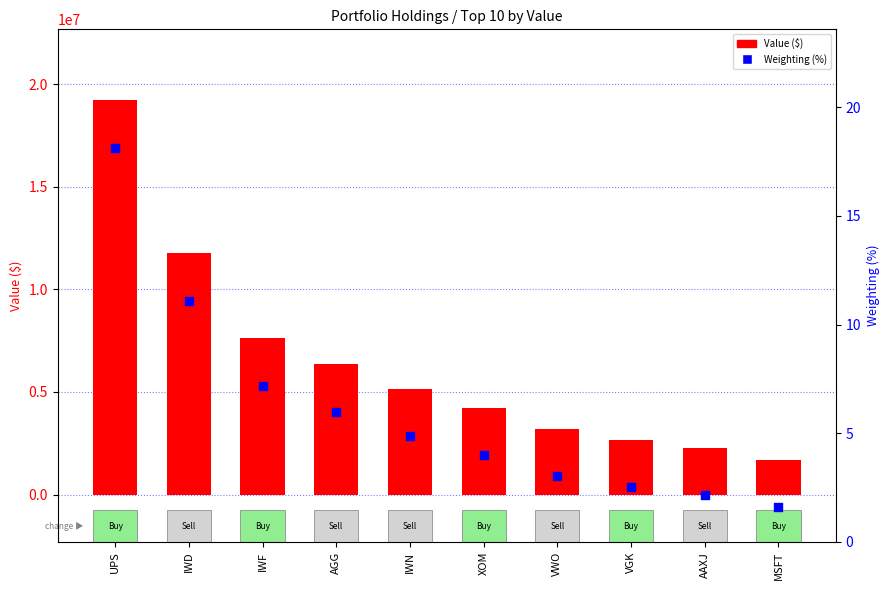

Is the value of Value ($) at MSFT greater than the value of Weighting (%) at AGG?

Yes